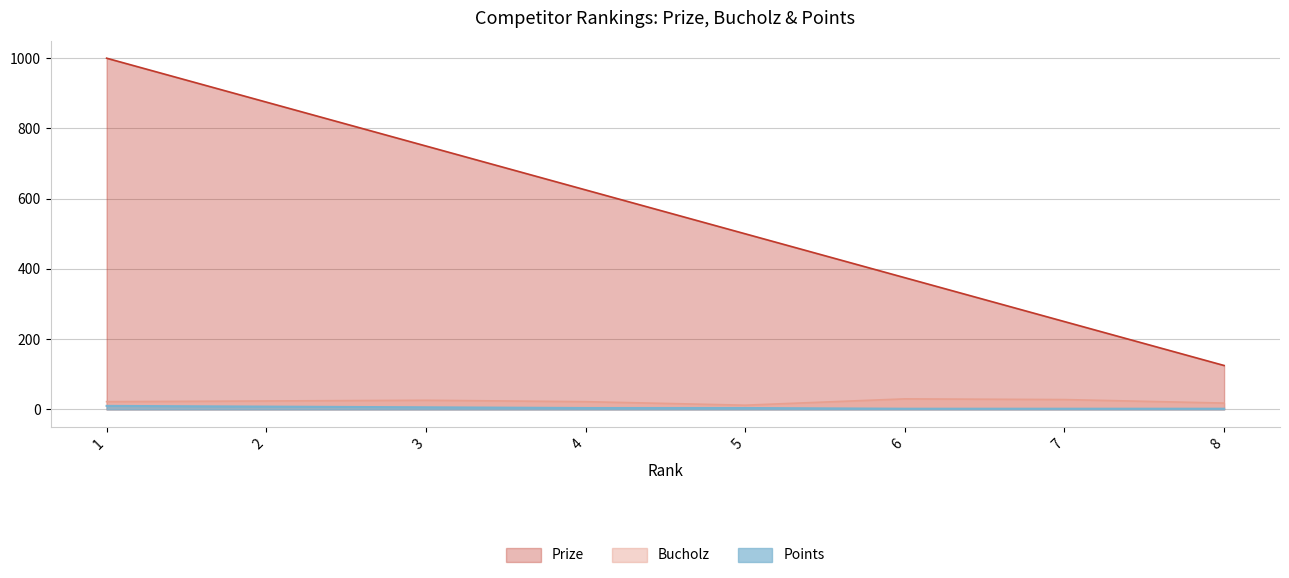

Which label corresponds to the smallest value in the chart?

6